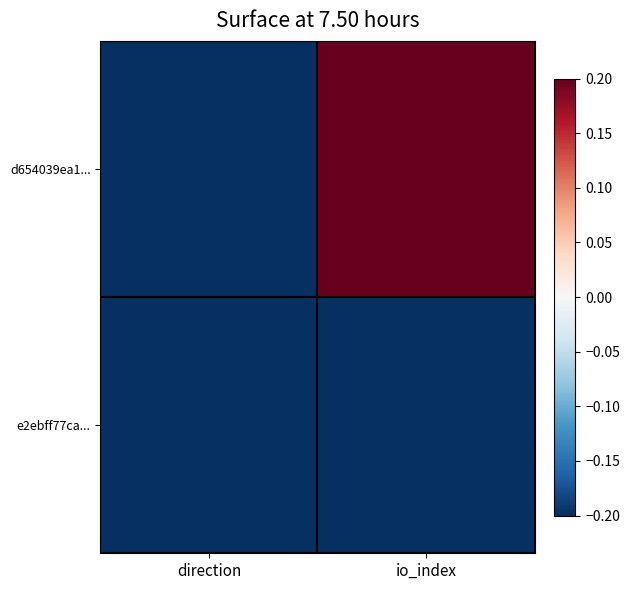

Which series changed the most between direction and io_index?

d654039ea1...